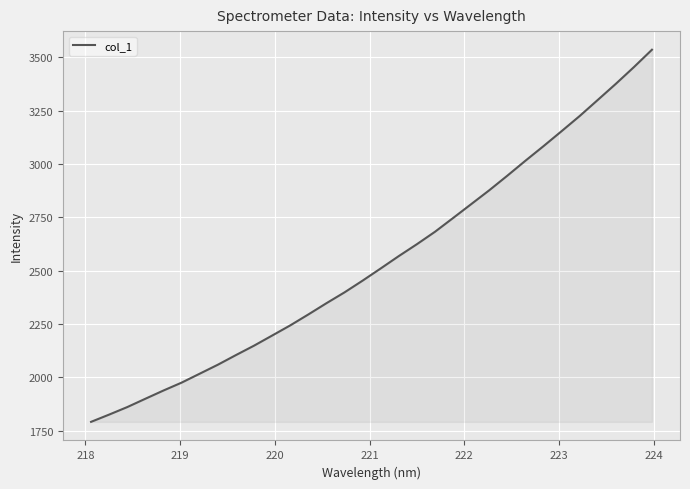

What is the greatest value displayed?

3534.8